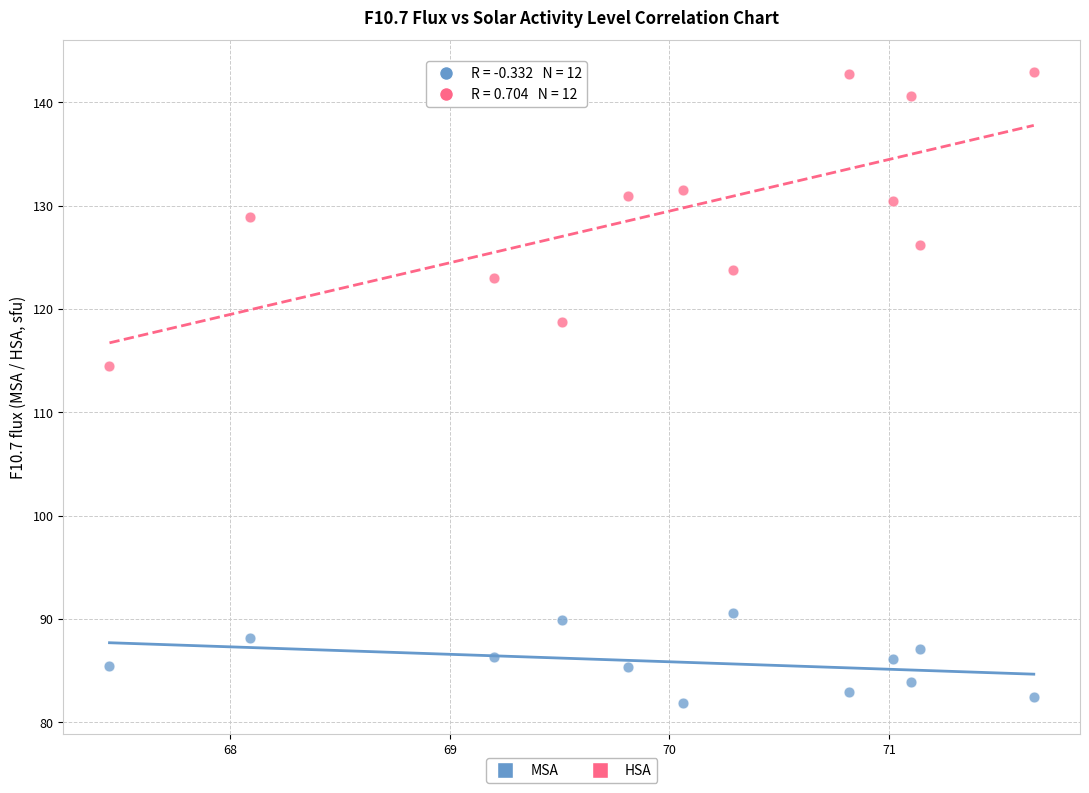

Which series reaches the minimum Y coordinate?

MSA